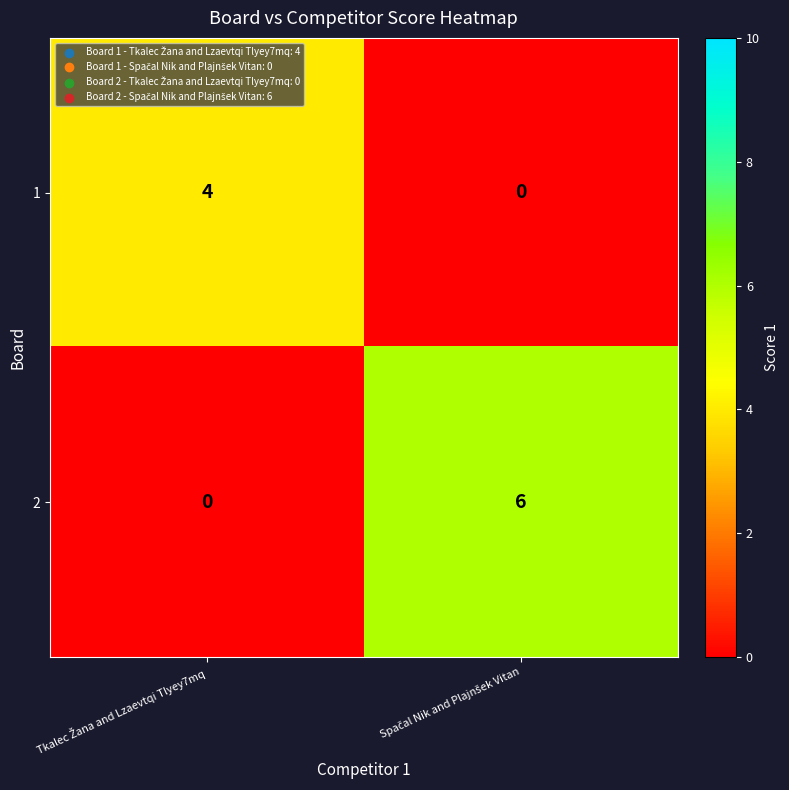

Reading left to right, extract all data points from this chart.

1: 4	0
2: 0	6